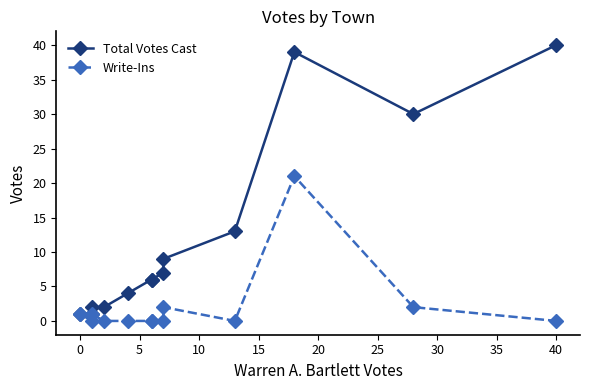

True or false: Total Votes Cast and Write-Ins cross at least once.

False